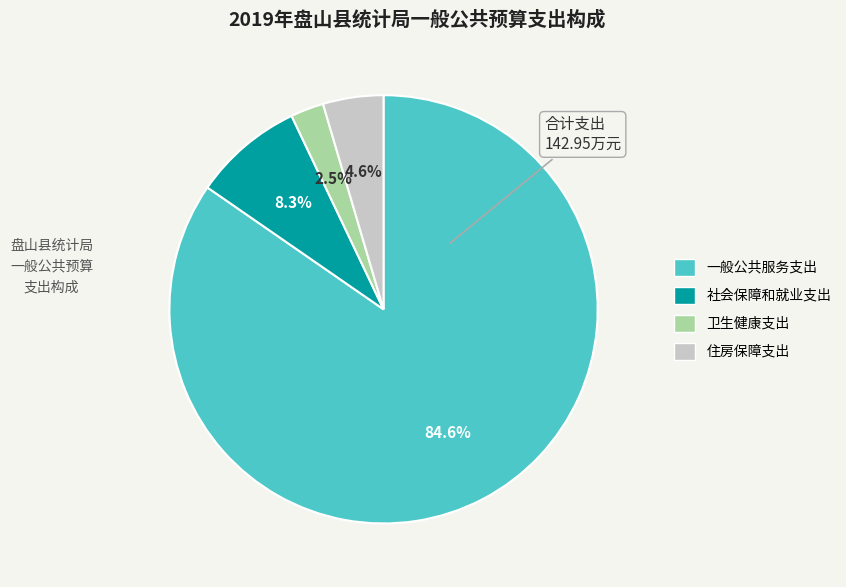

Rank the categories by value from lowest to highest.

卫生健康支出, 住房保障支出, 社会保障和就业支出, 一般公共服务支出